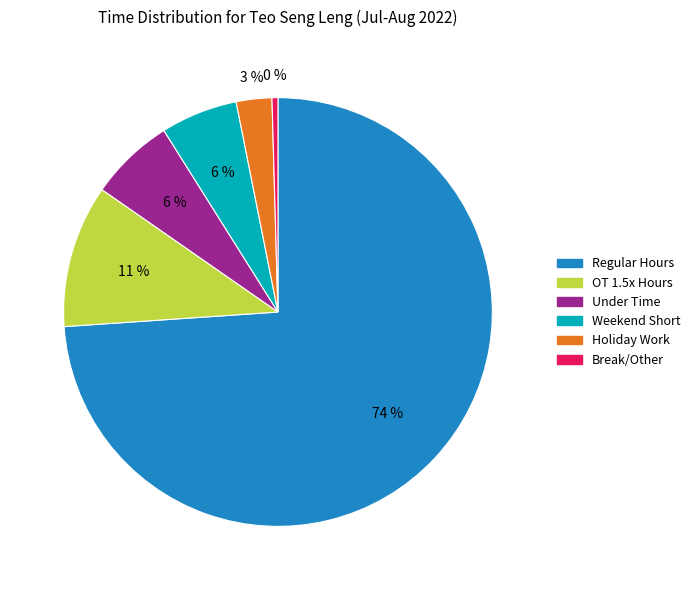

Which category has the biggest portion of the pie?

Regular Hours